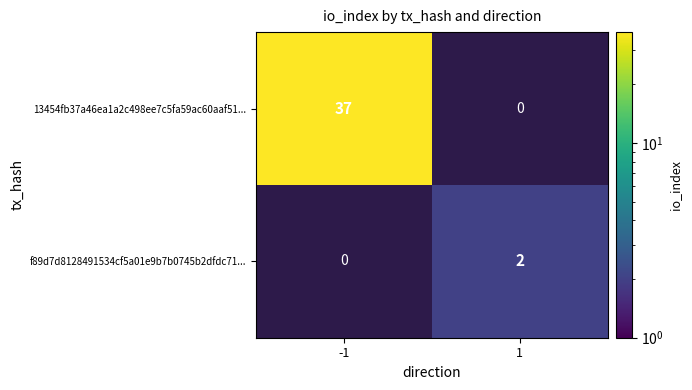

Is it true that 13454fb37a46ea1a2c498ee7c5fa59ac60aaf51... equals 9.7 at -1?

False